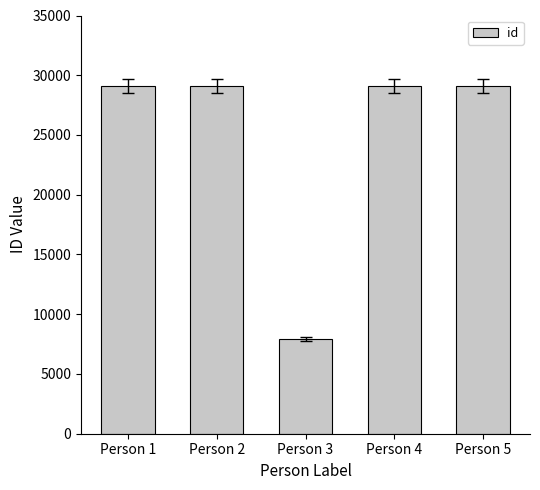

True or false: the data shows 13665 at Person 5.

False